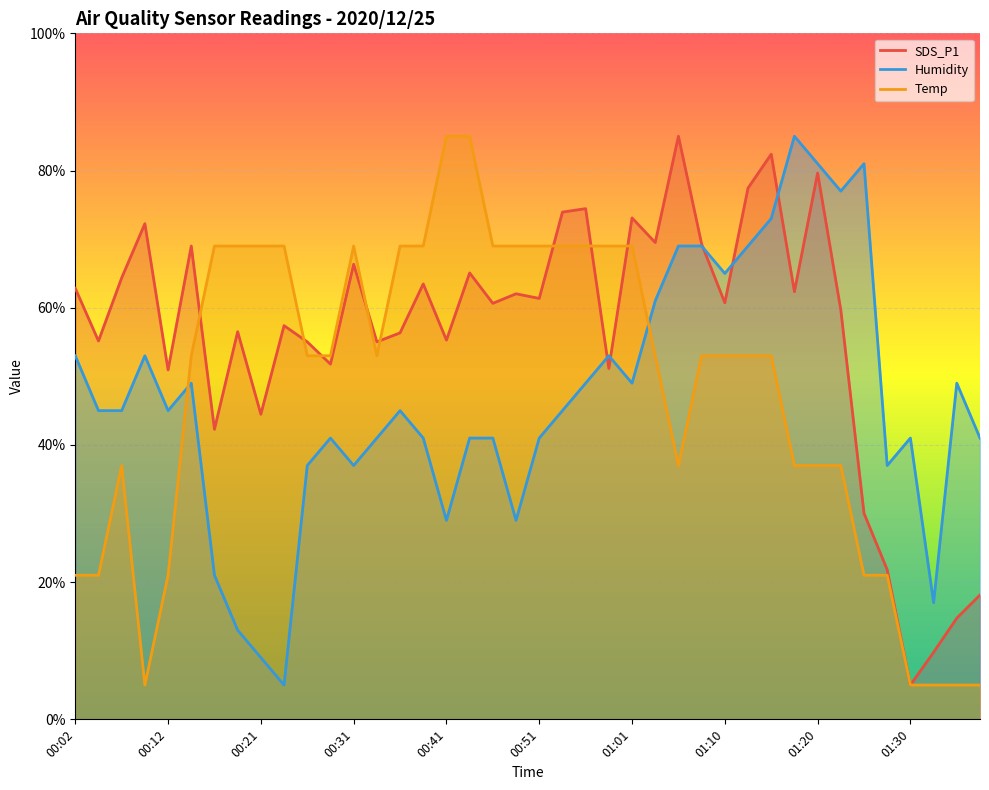

What is the difference between the second highest and minimum values in the Humidity series?

76.0